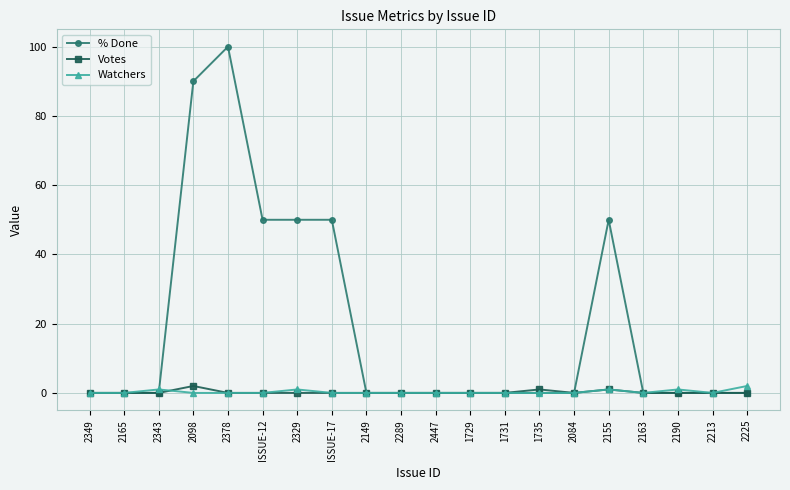

What is the label of the 8th point from the right?

1731